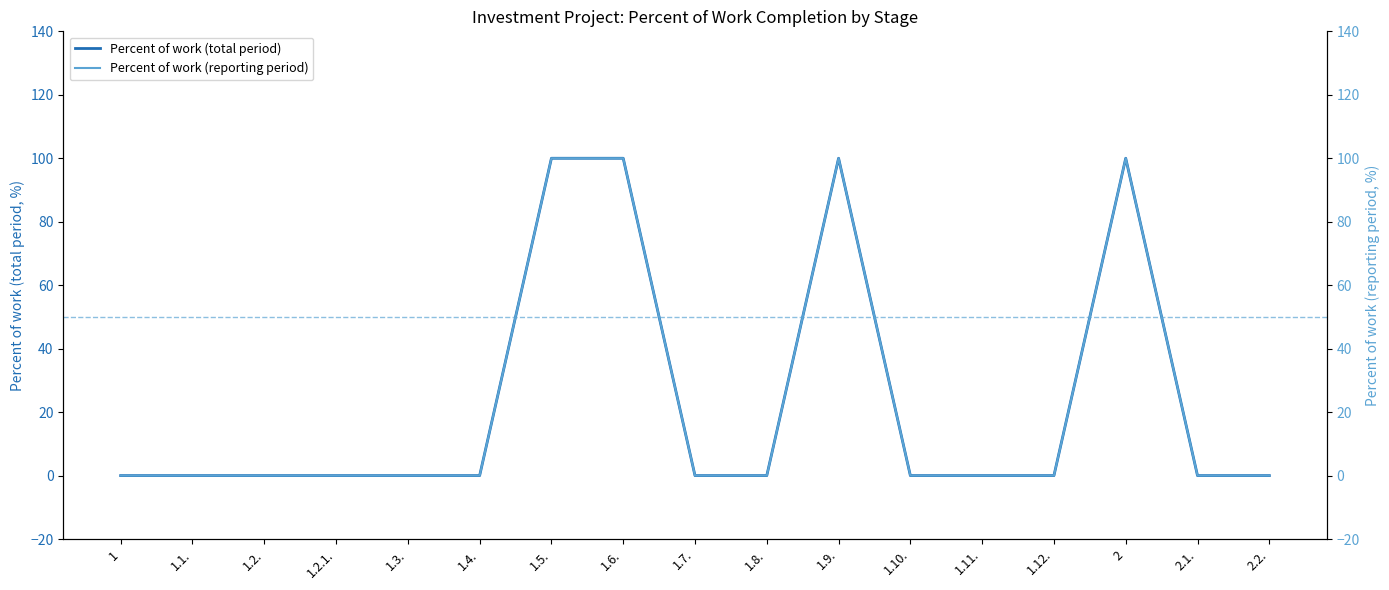

Rank the categories by Percent of work (total period) value from highest to lowest.

1.5., 1.6., 1.9., 2, 1, 1.1., 1.2., 1.2.1., 1.3., 1.4., 1.7., 1.8., 1.10., 1.11., 1.12., 2.1., 2.2.